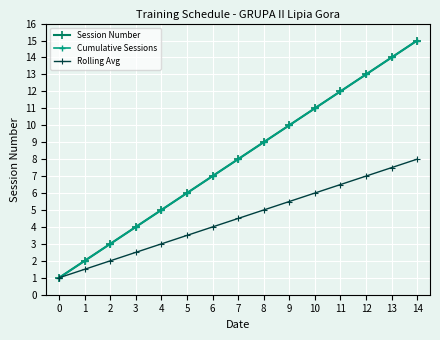

Does the chart have visible grid lines?

Yes